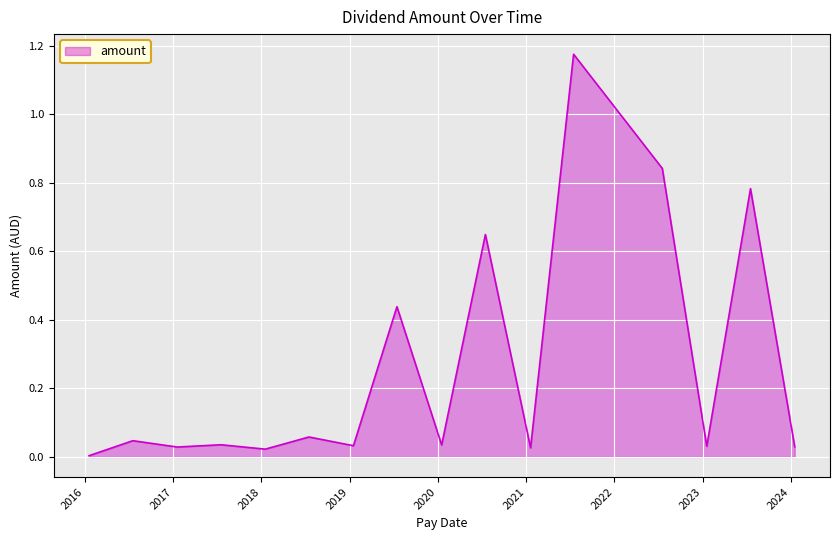

How many lines are shown in the chart?

1